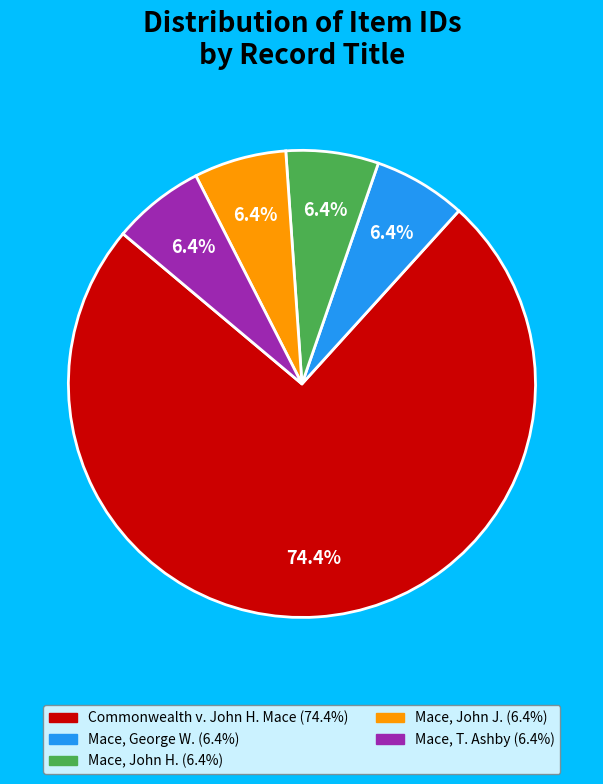

How many segments does this pie chart have?

5